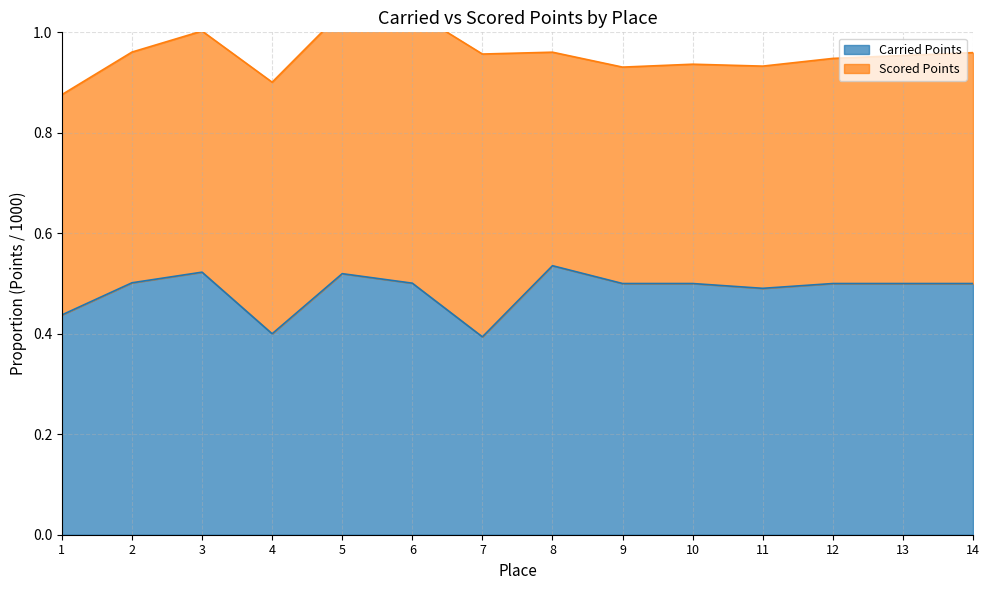

Is it true that Carried Points equals 0.9 at 8?

False